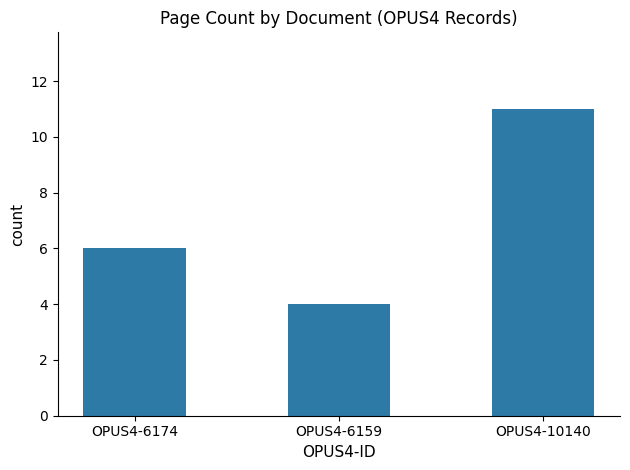

What is the change in value from OPUS4-6159 to OPUS4-10140?

+7